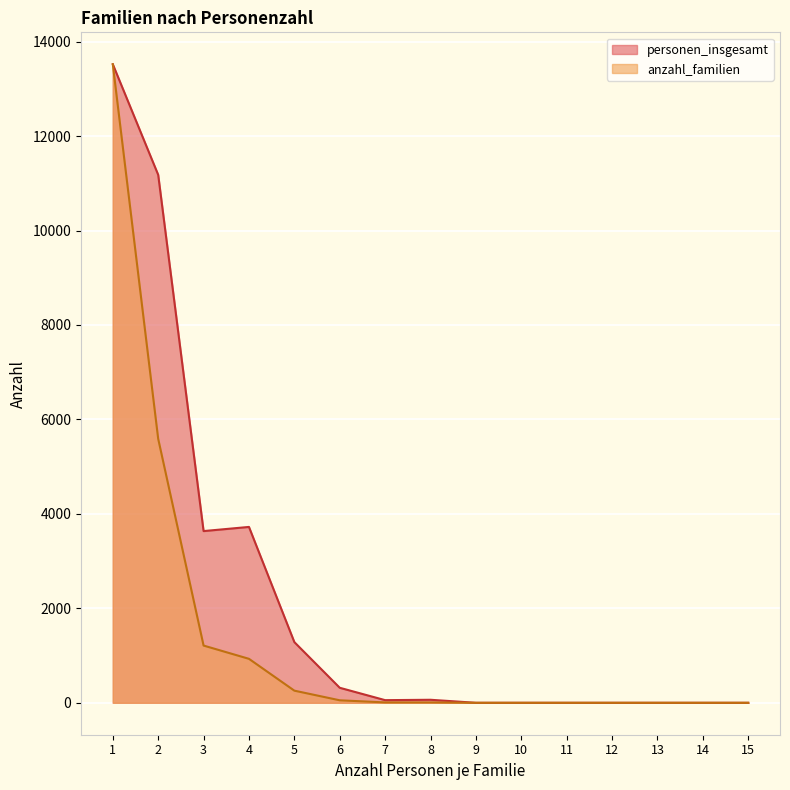

How many lines are shown in the chart?

2